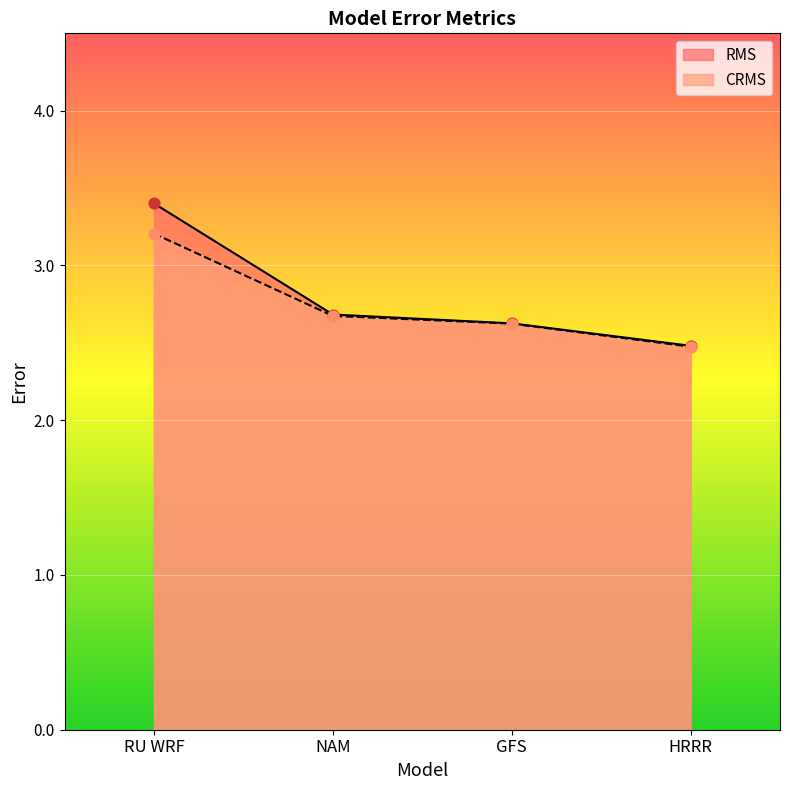

What is the total value across all series at HRRR?

5.0